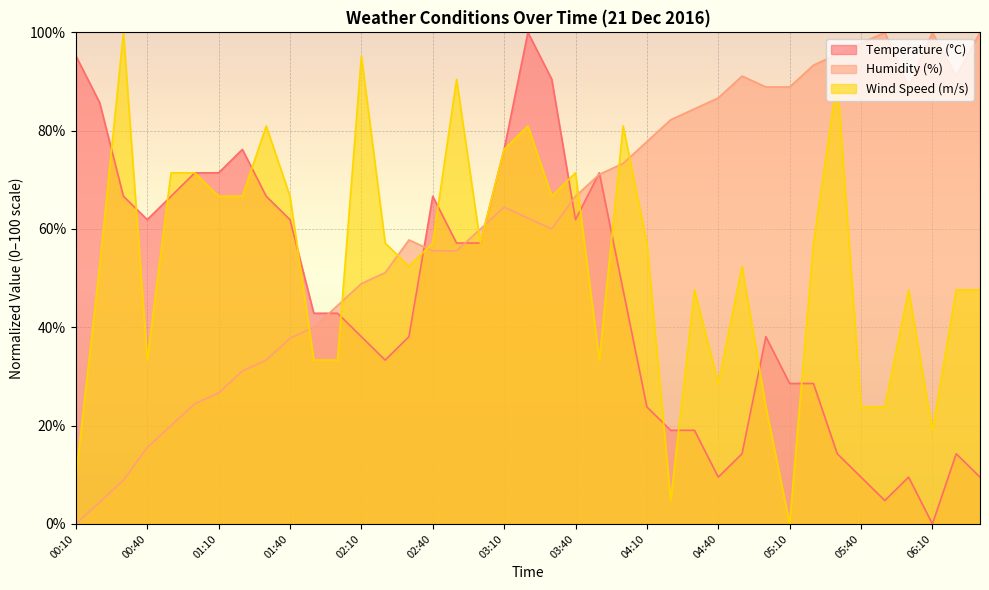

Which series changed the most between 04:10 and 04:40?

Wind Speed (m/s)